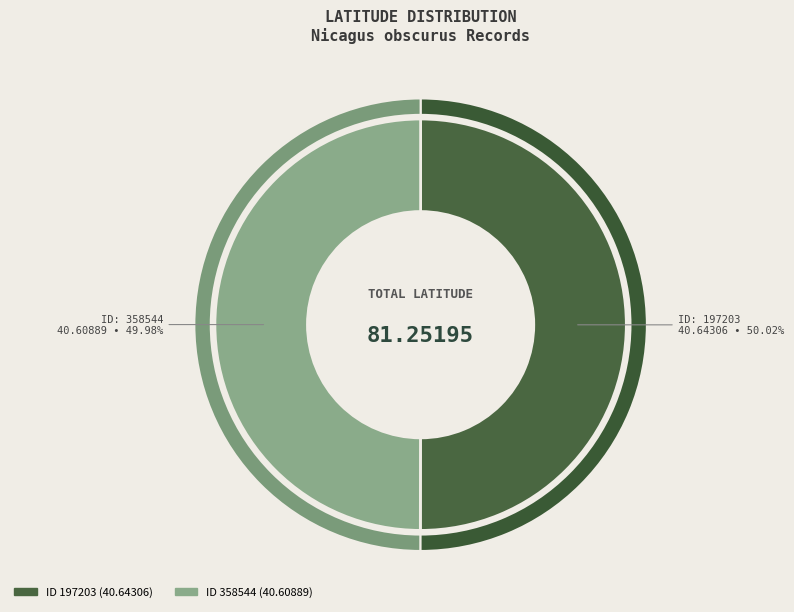

True or false: 197203 accounts for 41% of the total.

False